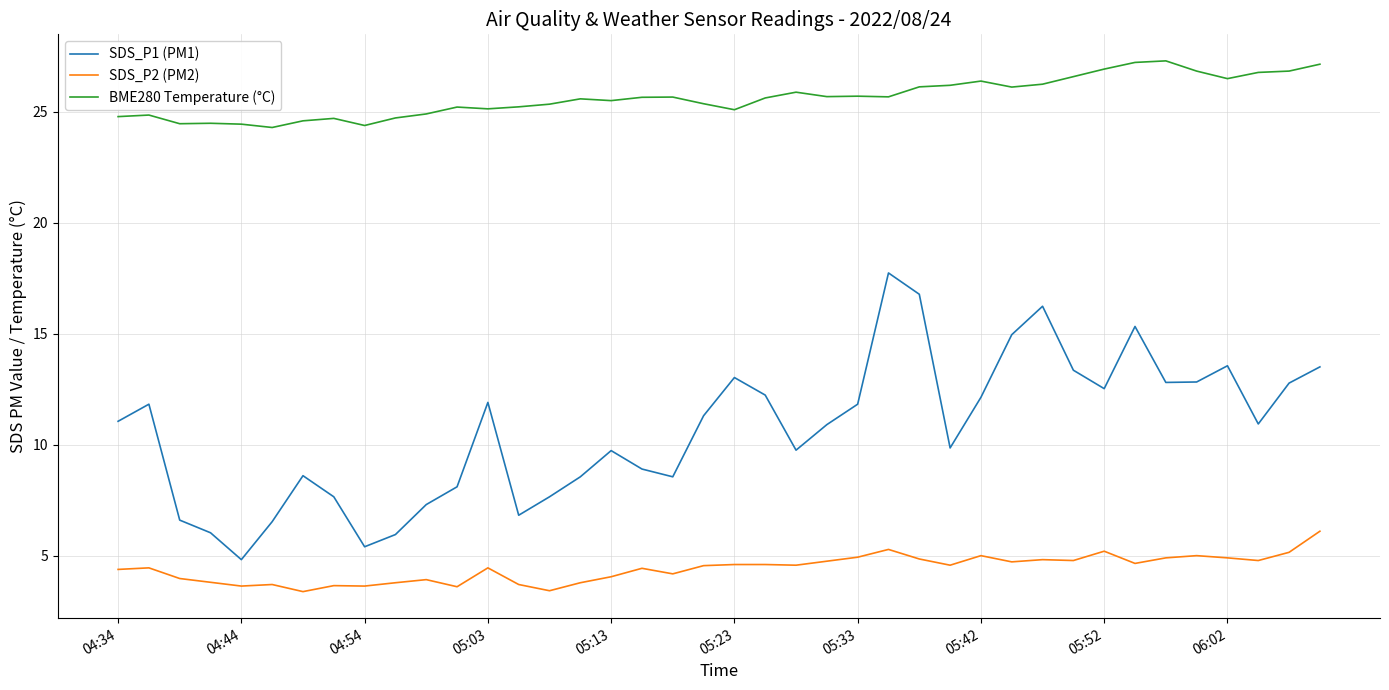

List the series in order of their peak value, highest first.

BME280 Temperature (°C), SDS_P1 (PM1), SDS_P2 (PM2)